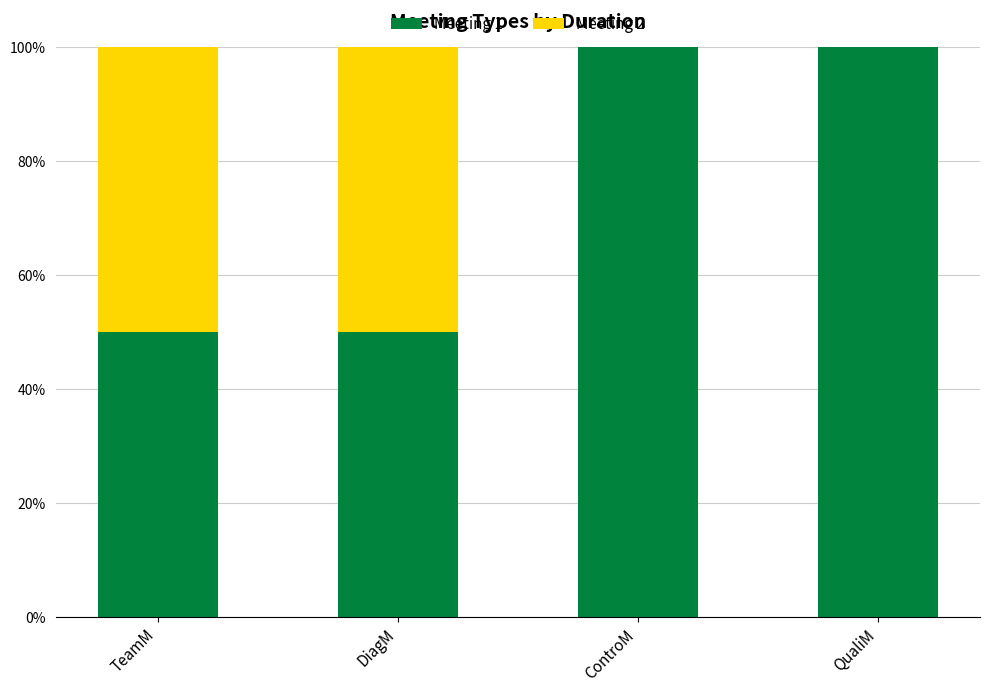

Is it true that Meeting 1 equals 131 at QualiM?

False